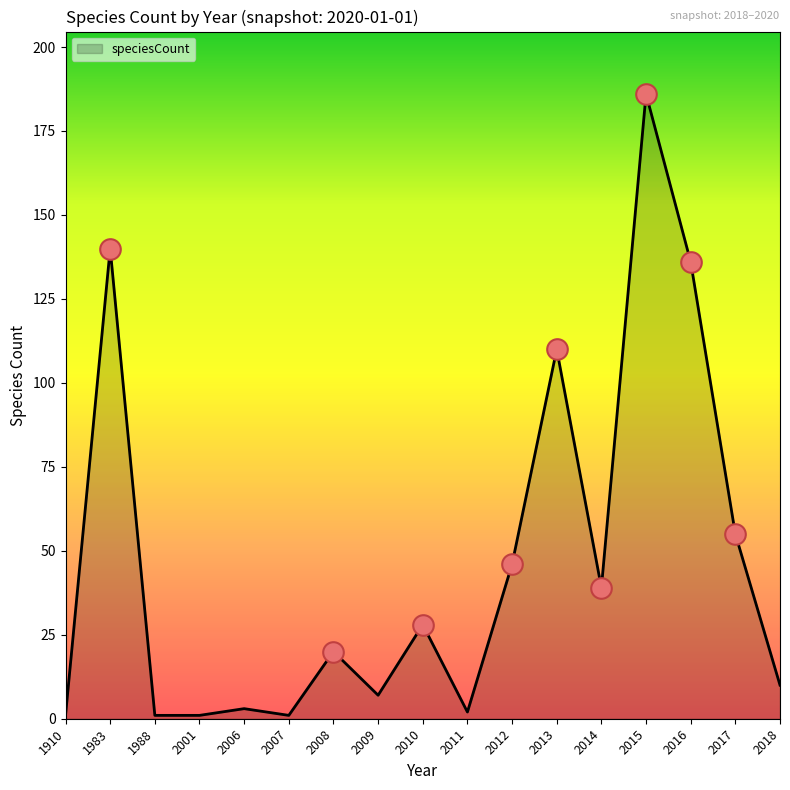

What is the change in value from 2012 to 2018?

-36